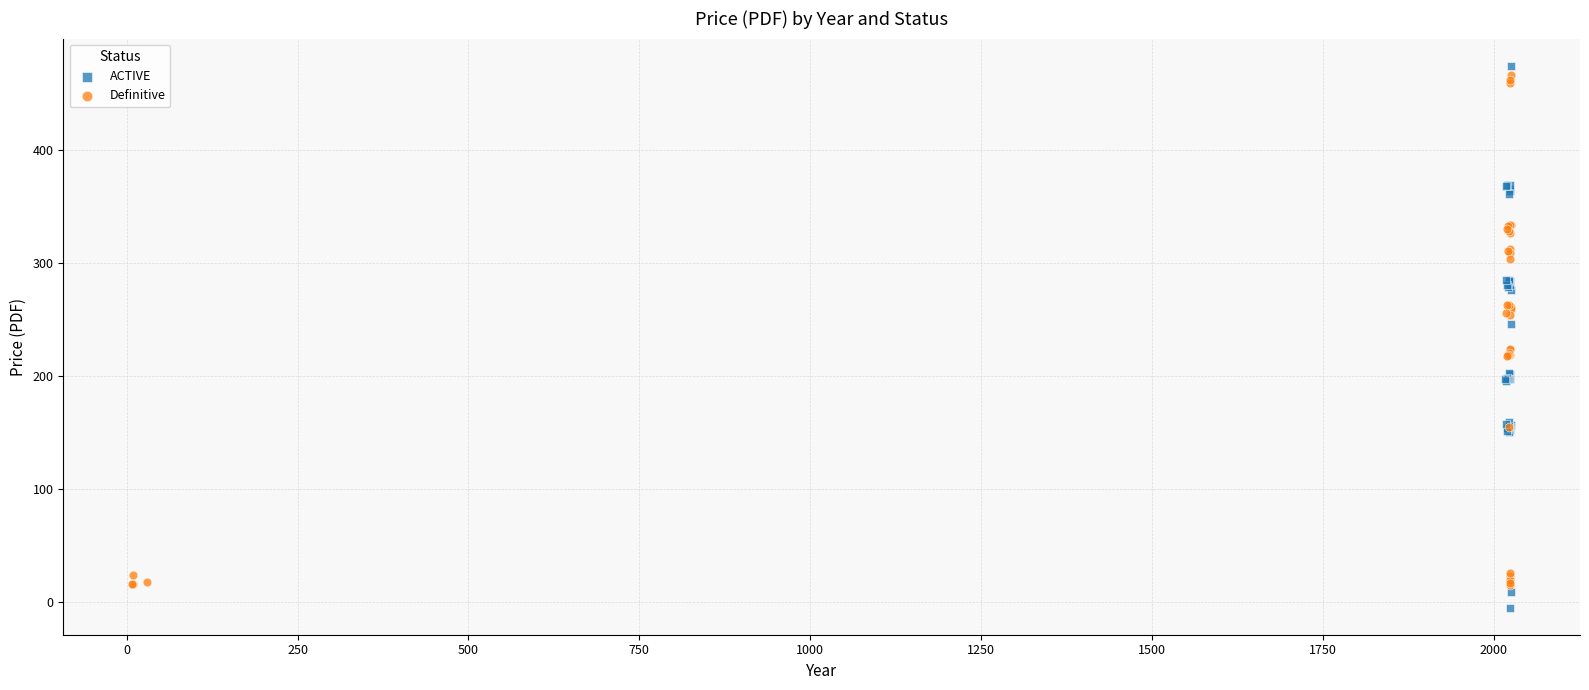

Which series contains the lowest Y value?

ACTIVE